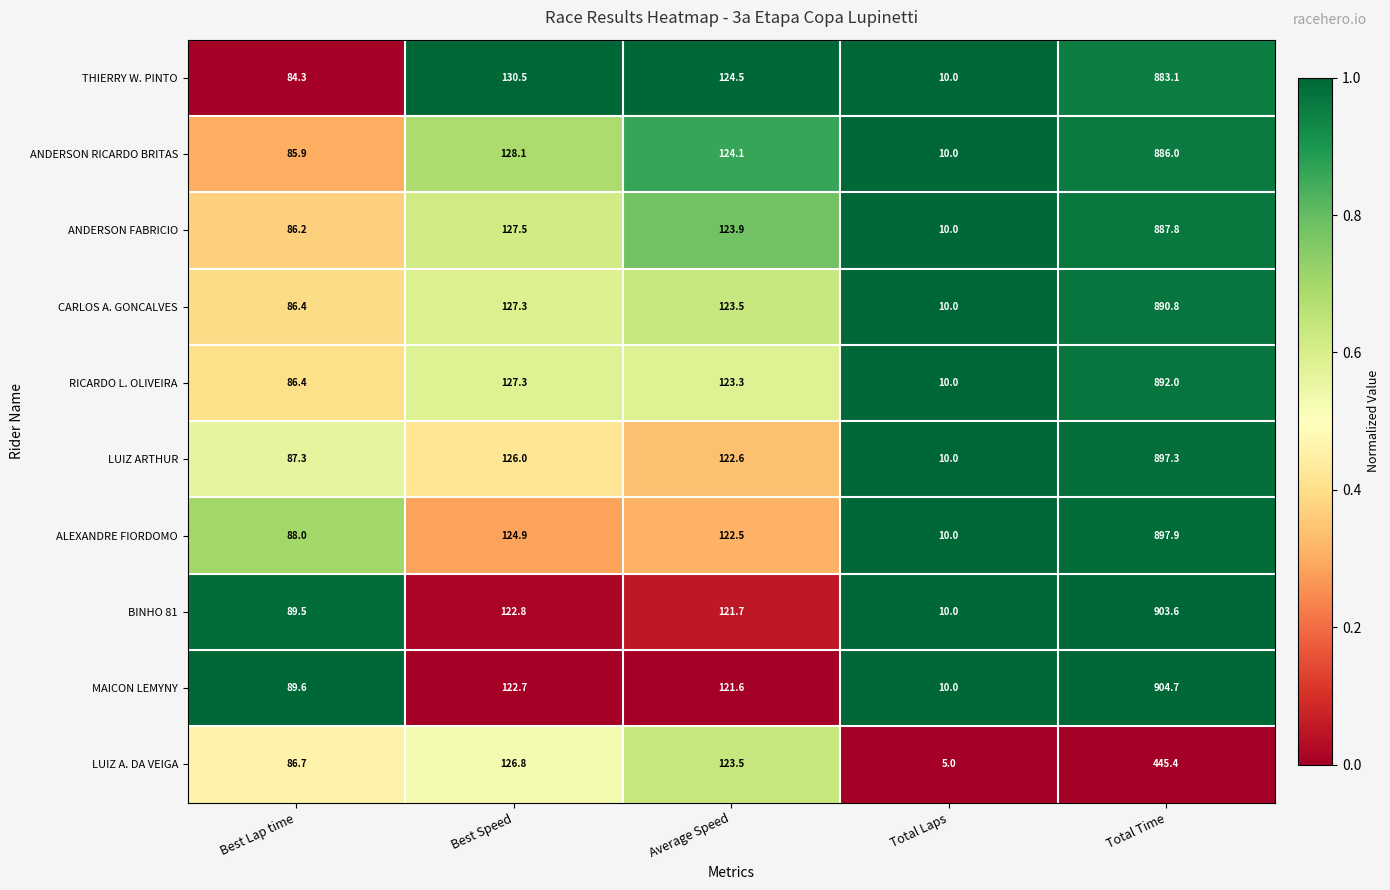

Which series has the widest spread of values?

MAICON LEMYNY